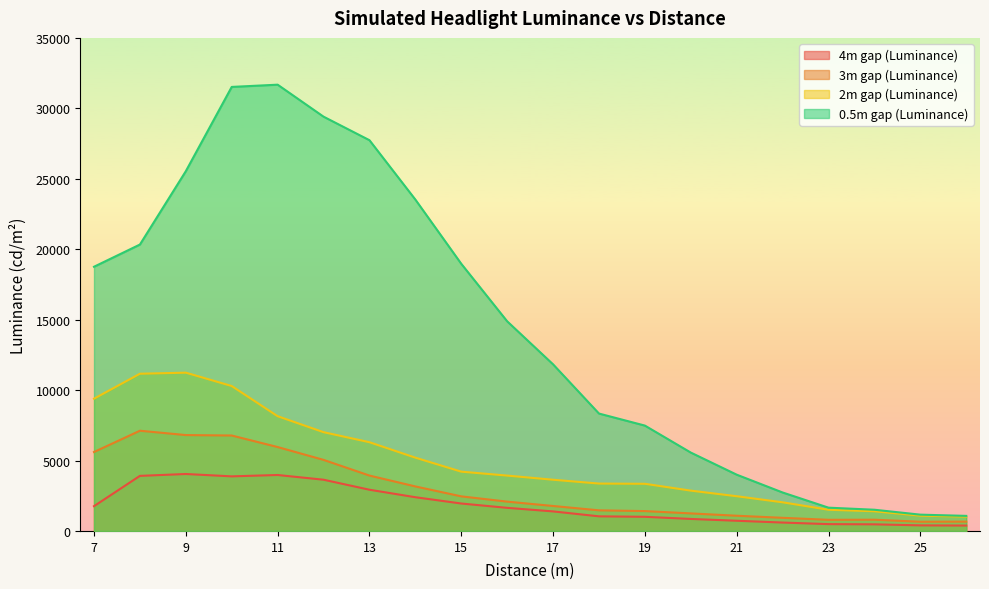

Reading left to right, list all the values displayed in this chart.

4m gap (Luminance): 1758.6	3908.9	4042.3	3874.5	3971.3	3636.5	2925.5	2393.8	1947.4	1640.3	1387.2	1037.2	1004.0	851.6	723.6	595.6	484.1	469.2	395.9	382.5
3m gap (Luminance): 5602.7	7114.1	6805.8	6774.5	5955.9	5044.7	3931.2	3159.3	2455.0	2081.4	1771.4	1463.2	1410.4	1245.1	1079.3	931.7	790.6	798.4	653.5	661.3
2m gap (Luminance): 9388.9	11160.7	11235.4	10287.6	8145.6	7011.6	6298.0	5202.1	4209.3	3929.5	3635.1	3363.8	3347.5	2862.0	2464.4	2033.1	1503.3	1397.3	1084.6	1014.5
0.5m gap (Luminance): 18754.7	20329.9	25537.3	31519.4	31678.8	29408.3	27737.7	23524.3	18964.5	14881.7	11826.7	8332.8	7478.7	5563.1	3994.4	2729.9	1652.0	1505.0	1156.1	1068.9